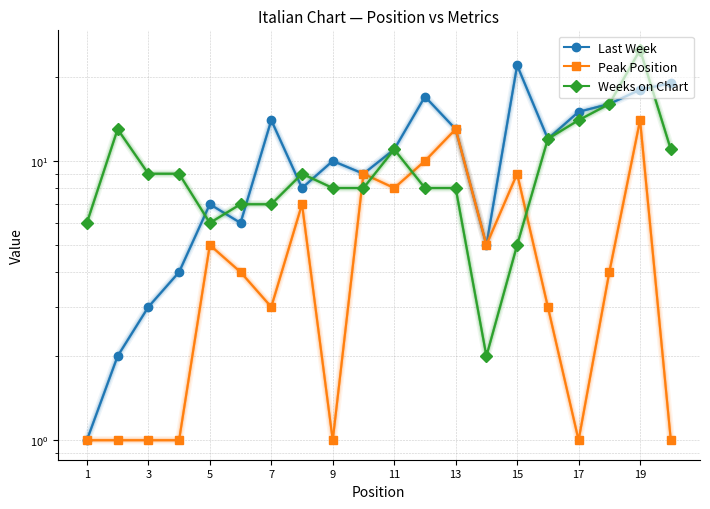

Which series changed the most between 19 and 16?

Peak Position